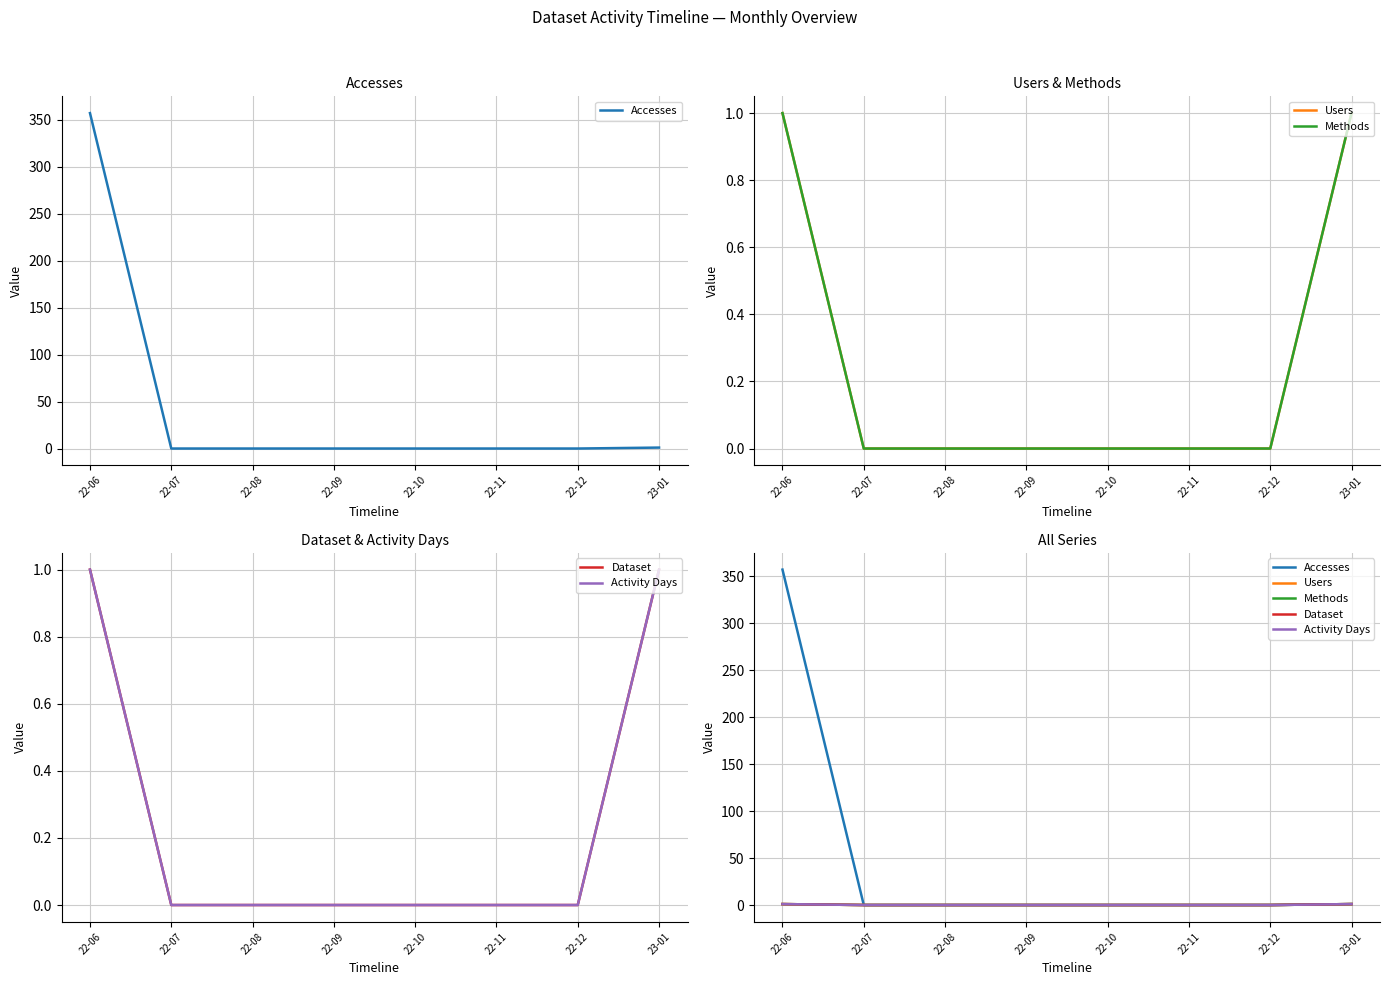

Reading left to right, list all the values displayed in this chart.

Accesses: 22-06=357	22-07=0	22-08=0	22-09=0	22-10=0	22-11=0	22-12=0	23-01=1
Users: 22-06=1	22-07=0	22-08=0	22-09=0	22-10=0	22-11=0	22-12=0	23-01=1
Methods: 22-06=1	22-07=0	22-08=0	22-09=0	22-10=0	22-11=0	22-12=0	23-01=1
Dataset: 22-06=1	22-07=0	22-08=0	22-09=0	22-10=0	22-11=0	22-12=0	23-01=1
Activity Days: 22-06=1	22-07=0	22-08=0	22-09=0	22-10=0	22-11=0	22-12=0	23-01=1